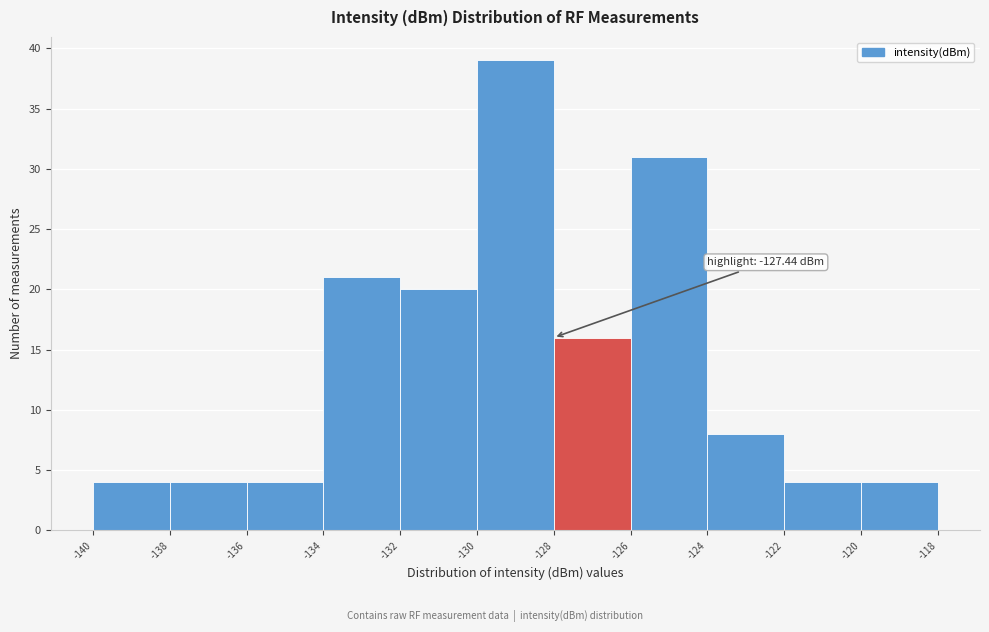

Over which range of the x-axis is the bar tallest?

-130 to -128